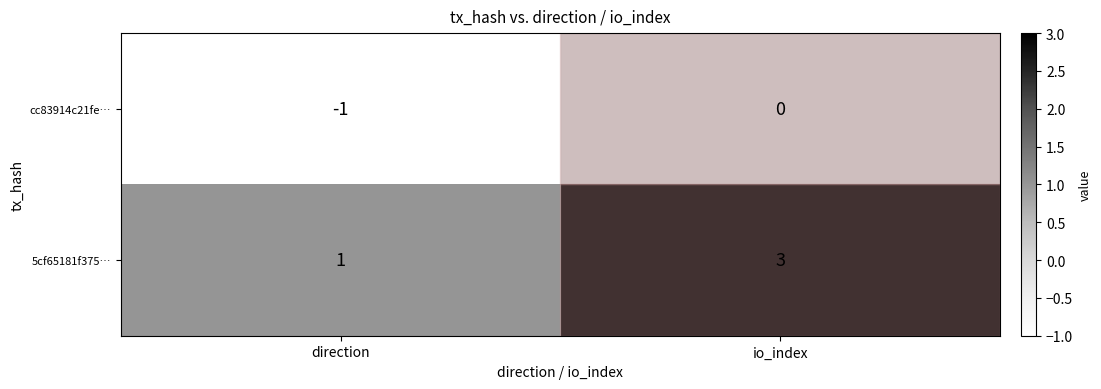

List the series in order of their peak value, lowest first.

cc83914c21fe…, 5cf65181f375…